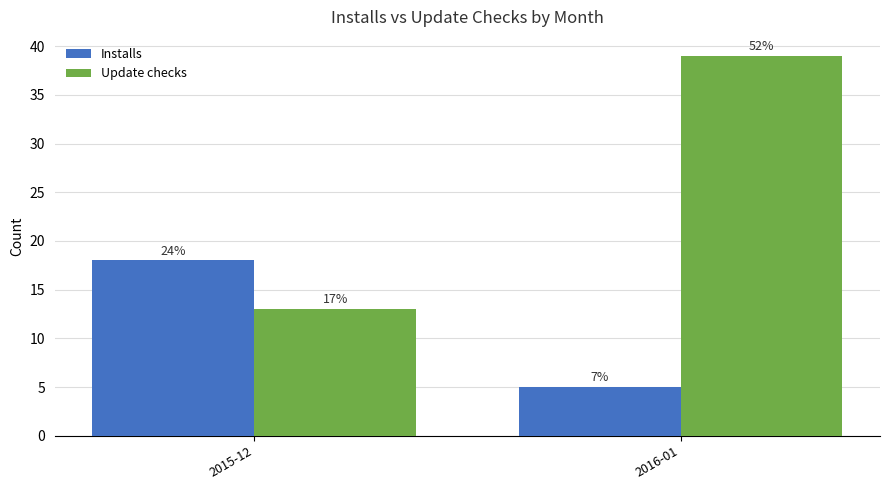

True or false: Installs has a value of 26 at 2015-12.

False